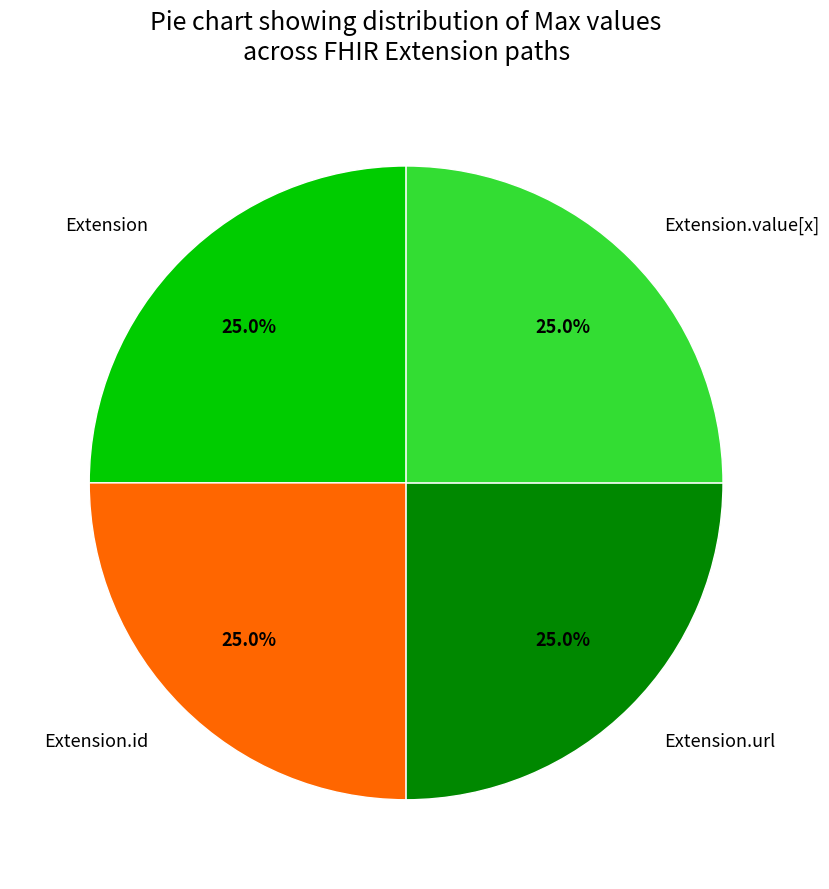

Approximately how many times larger is the value at Extension.value[x] compared to Extension.id?

1.0